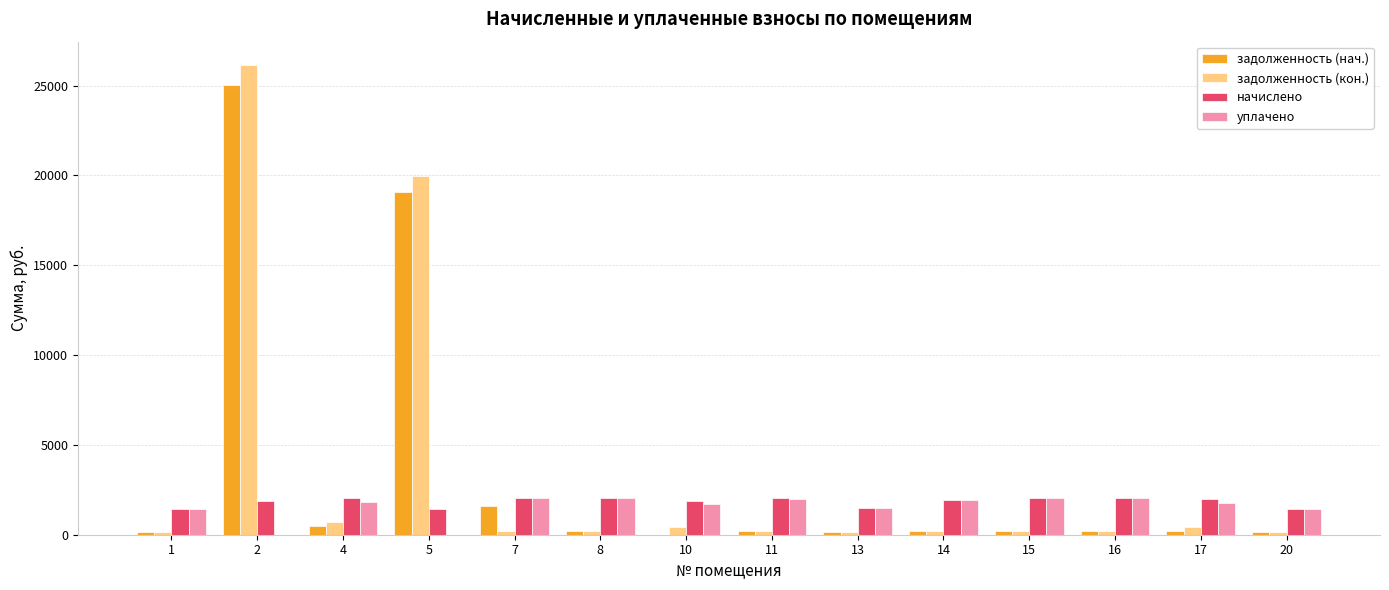

What is the greatest value displayed?

26133.9